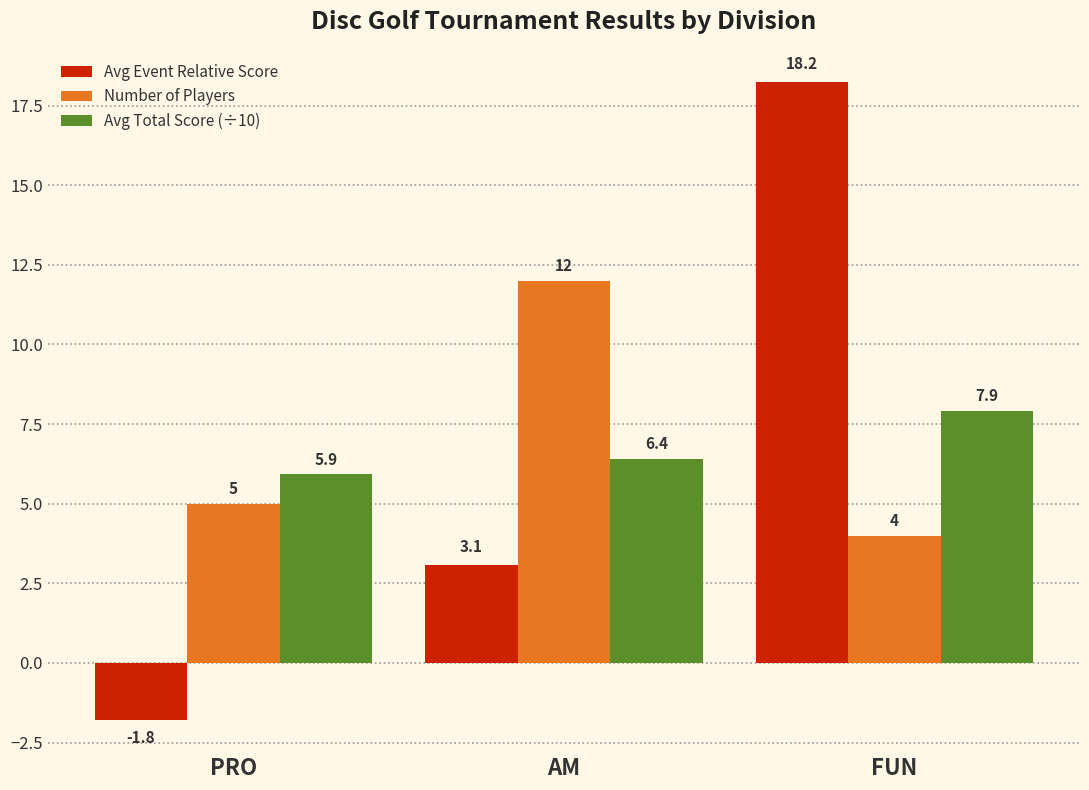

What is the total value across all series at AM?

21.5